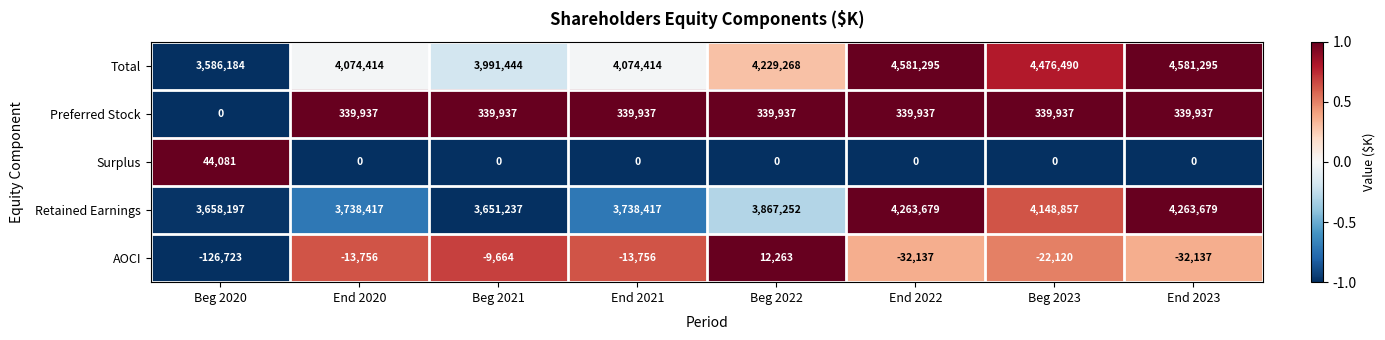

List the series in order of their peak value, highest first.

Total, Retained Earnings, Preferred Stock, Surplus, AOCI